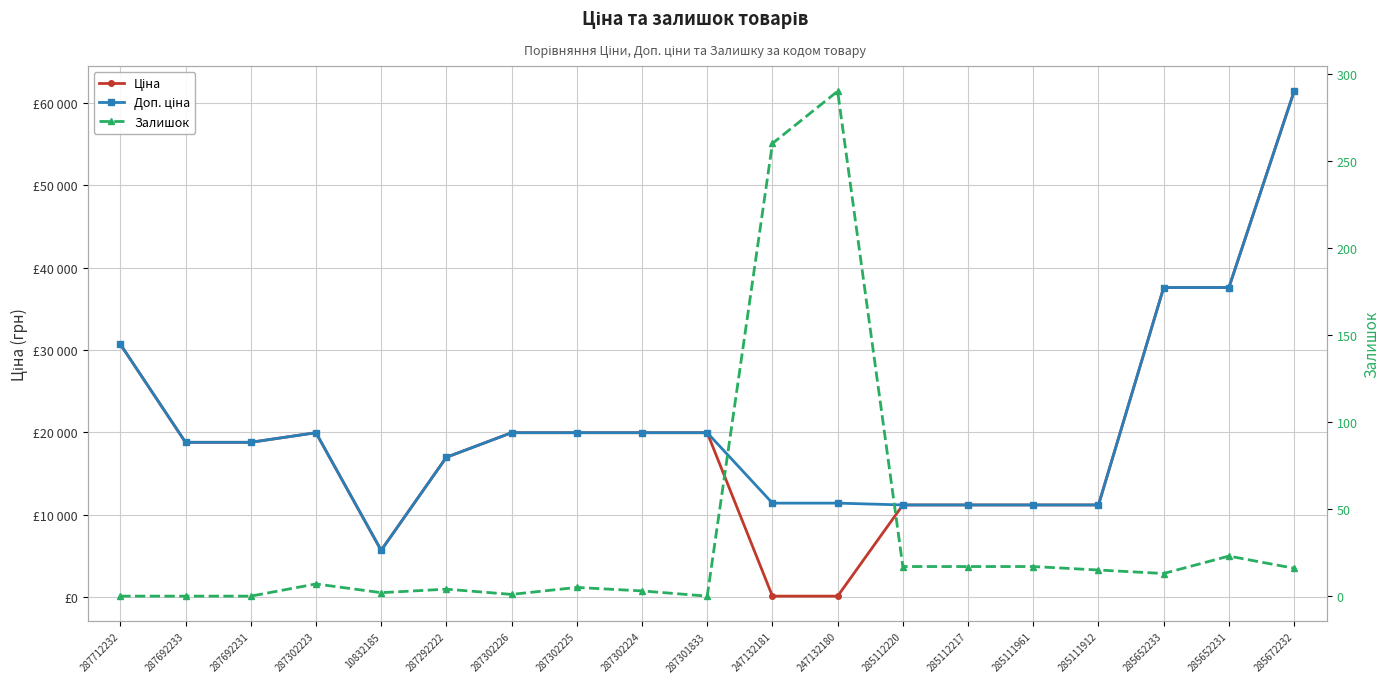

What is the average value of the Залишок series?

36.3